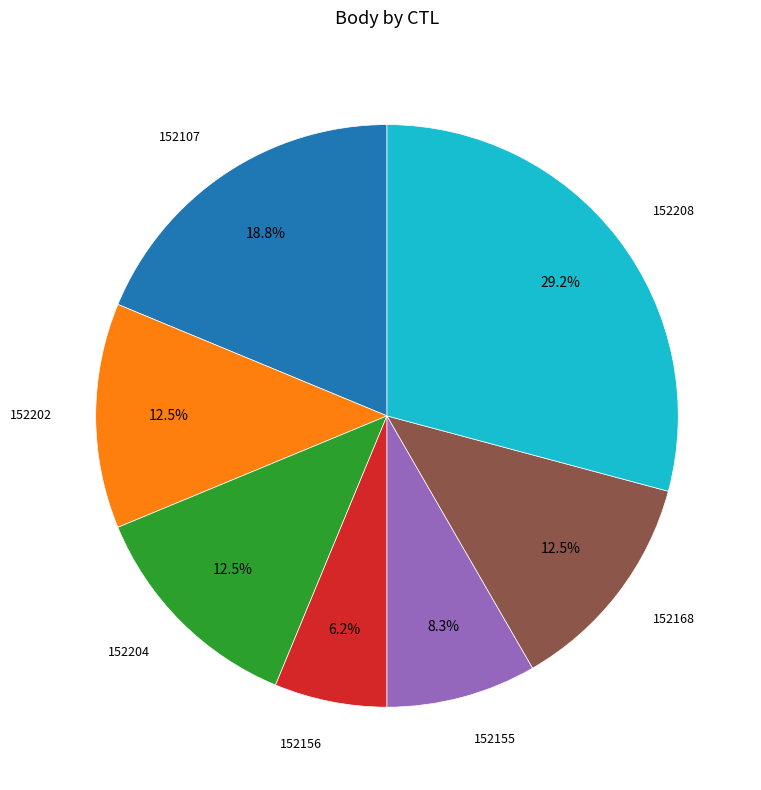

Does 152202 represent more than half of the total?

No